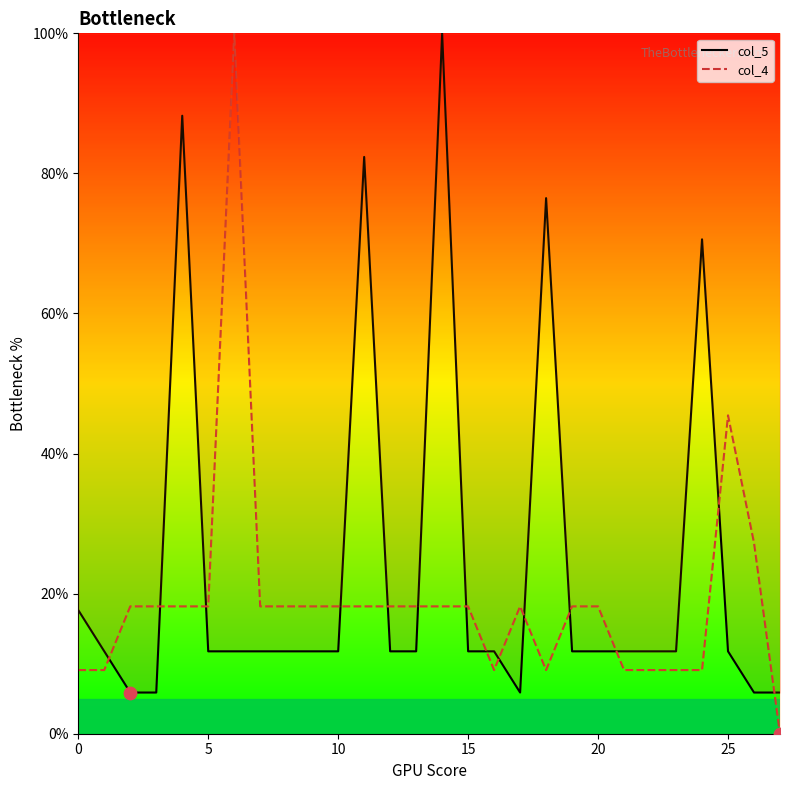

Which series contains the lowest Y value?

col_4